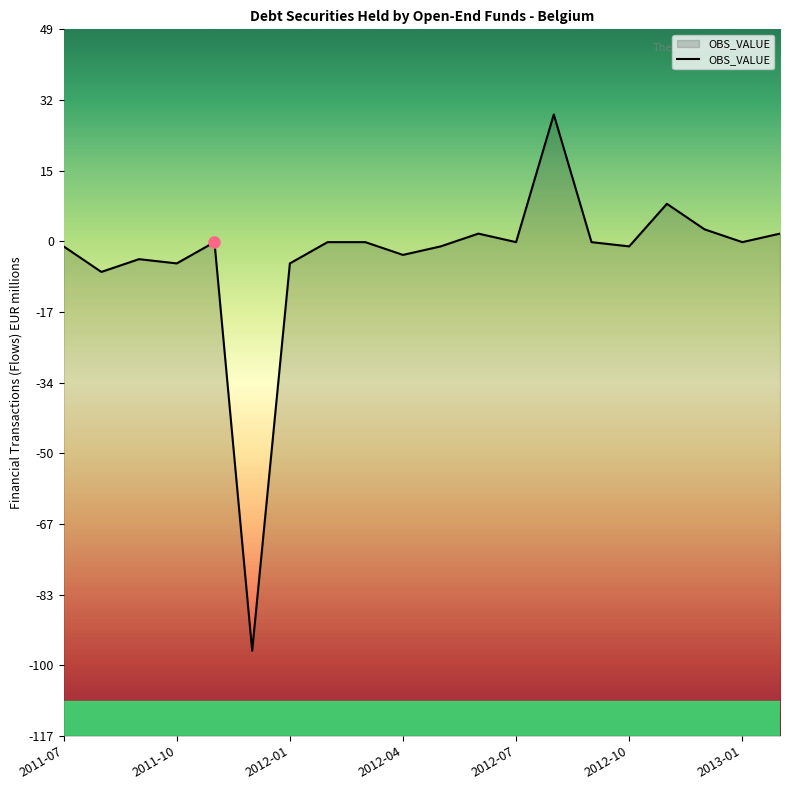

At which label does the data first exceed -1?

2012-06